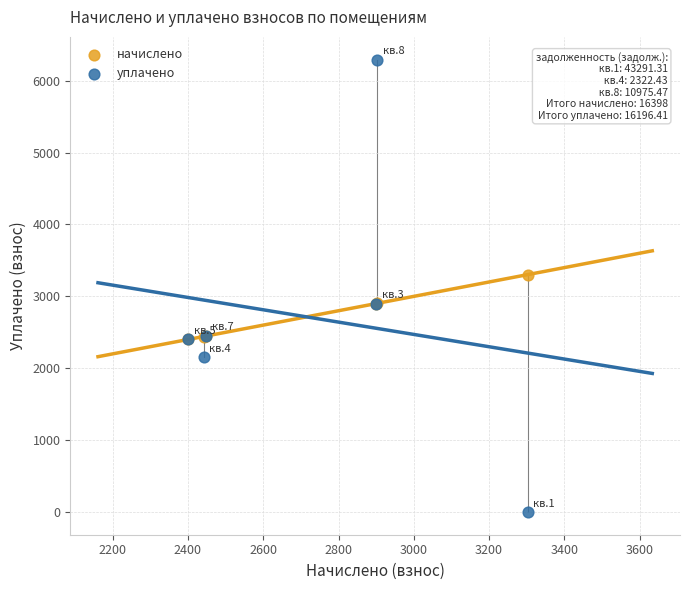

What are all the series names shown in the legend?

начислено, уплачено